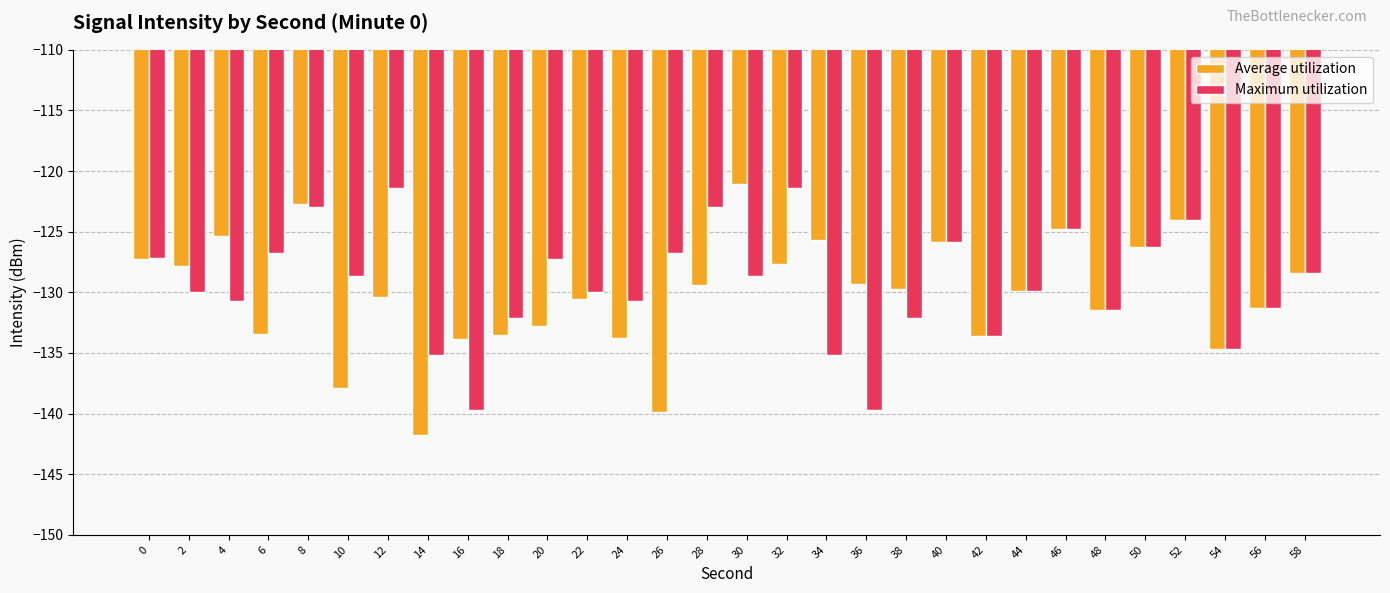

What is the sum of the Average utilization values at 30 and 52?

-245.1